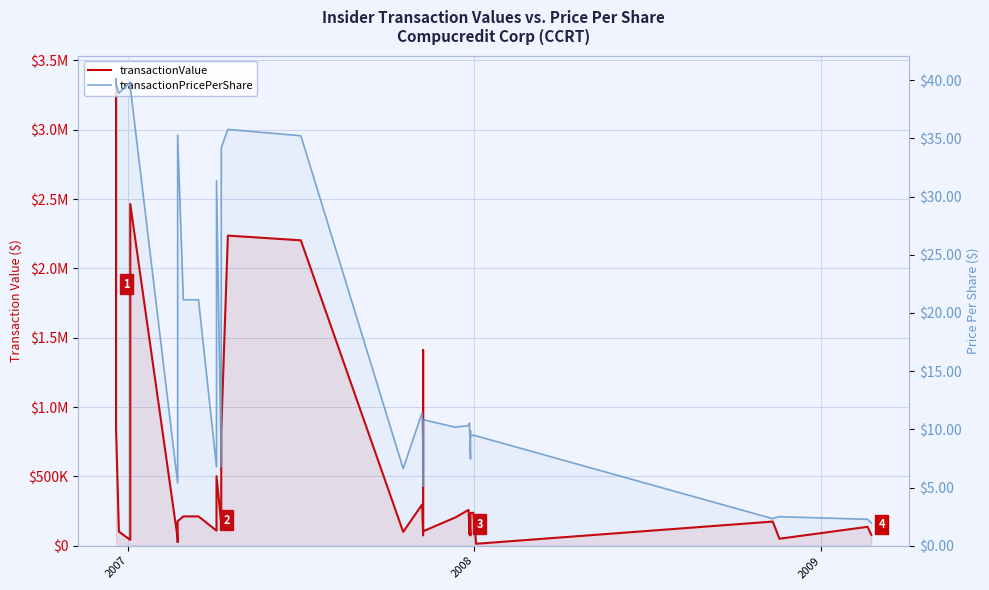

Is it true that transactionValue equals 63433.8 at 32?

False